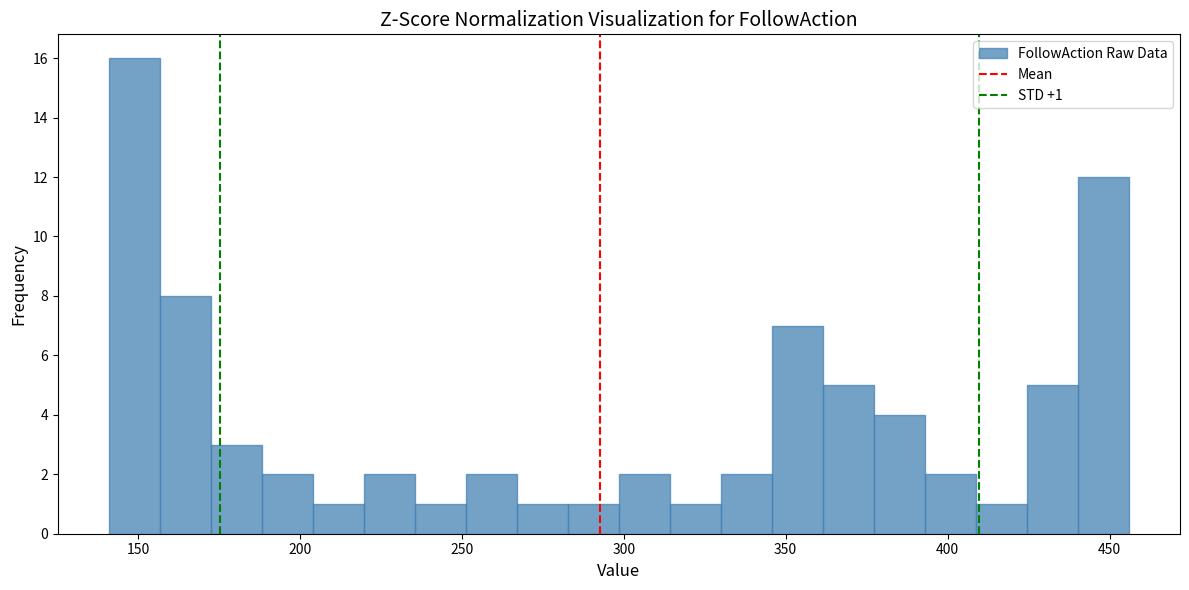

Read against the x-axis, roughly where is the centre of the tallest bar?

150